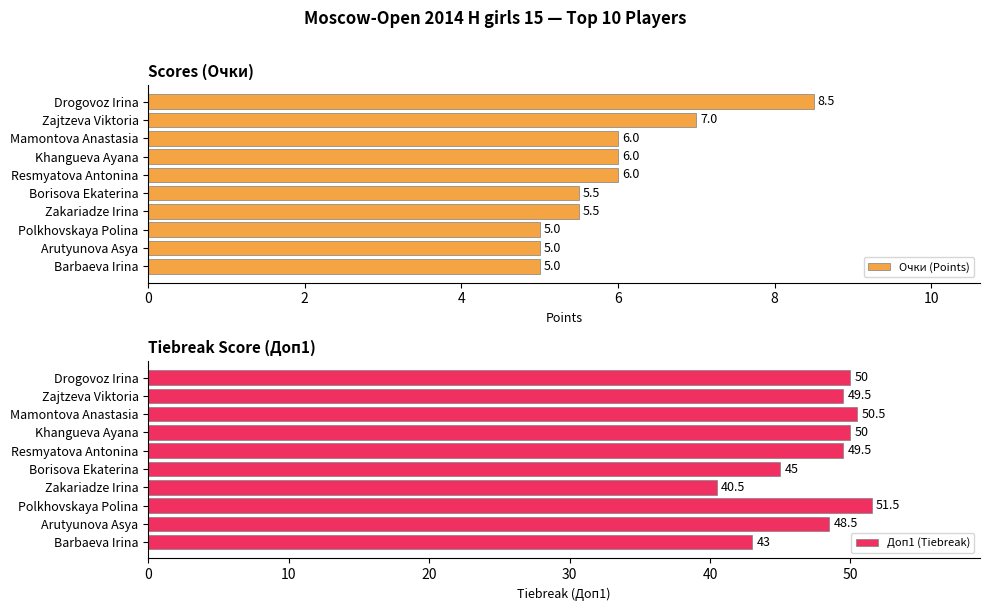

Is it true that Очки (Points) equals 2.5 at Arutyunova Asya?

False